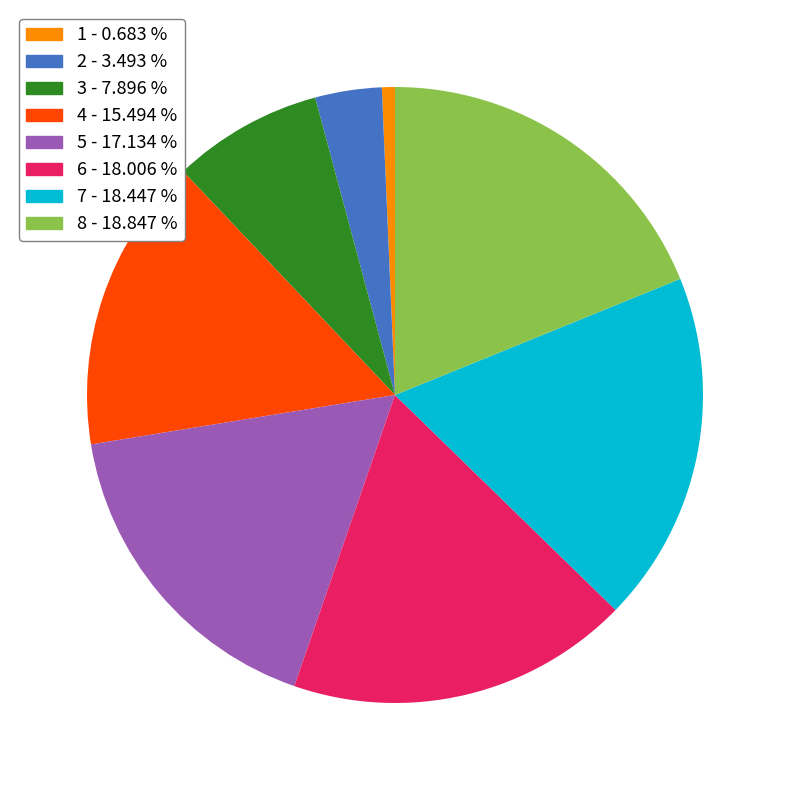

Is it true that 6 is 18% of the pie?

True